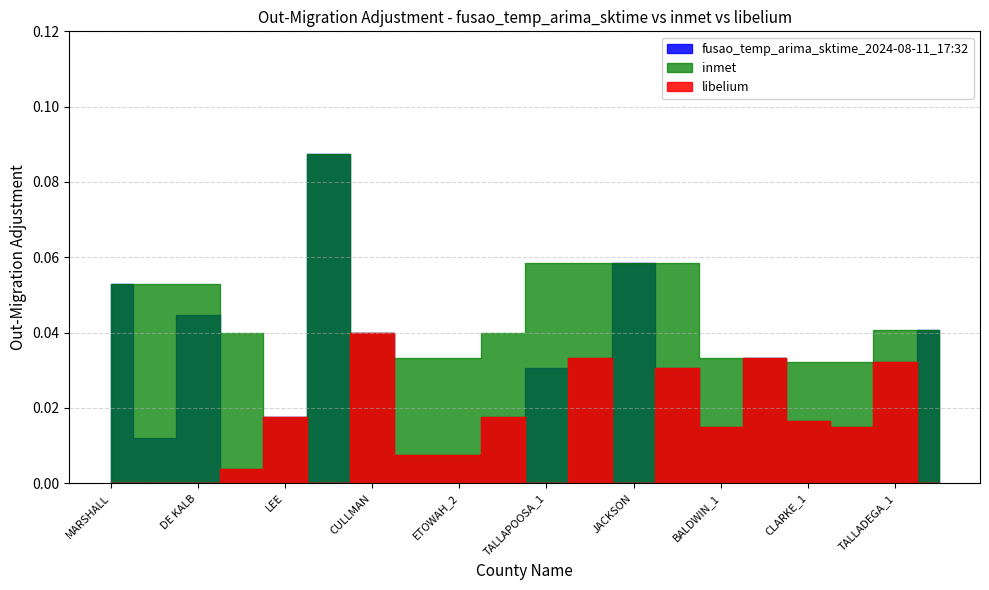

What is the sum of all inmet values?

0.9